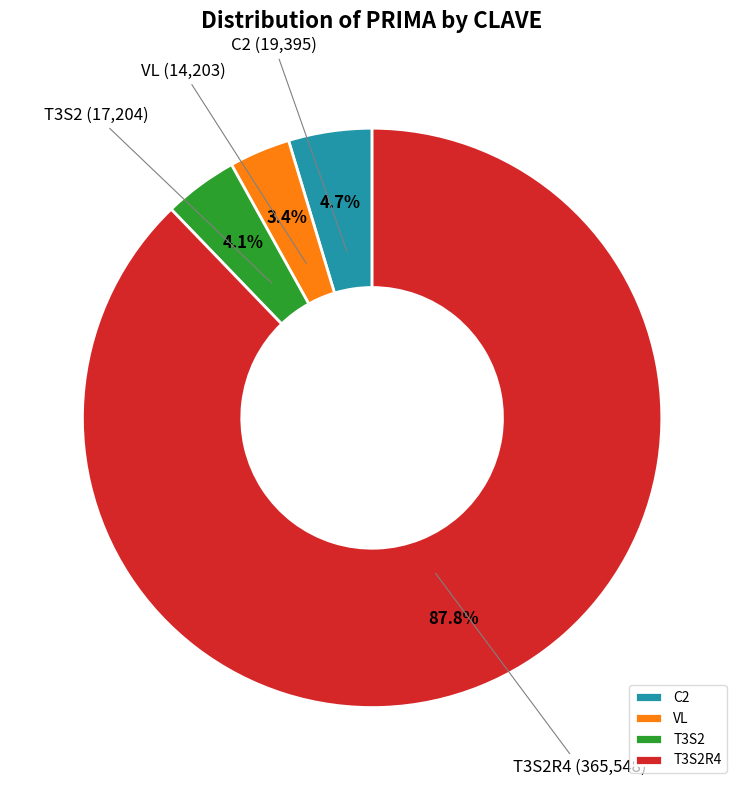

How many segments does this pie chart have?

4